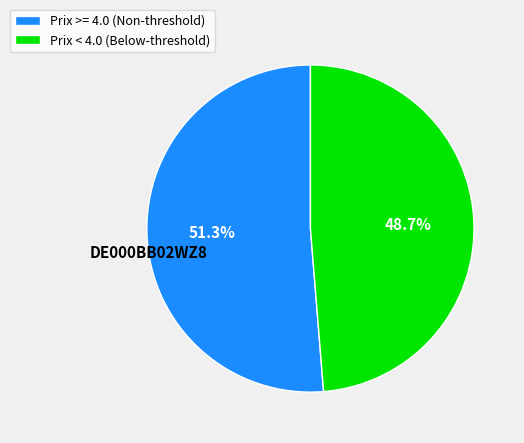

How many segments does this pie chart have?

2